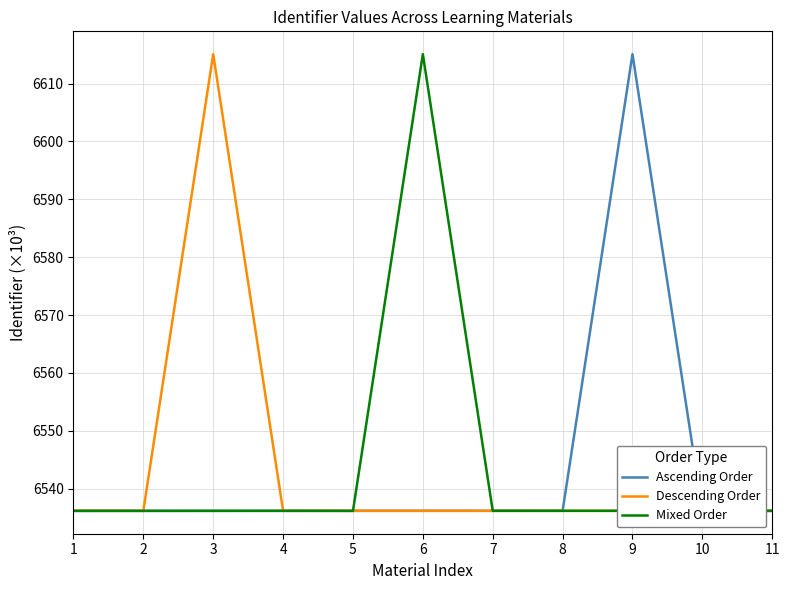

Between 5 and 6, which series saw the biggest shift?

Mixed Order